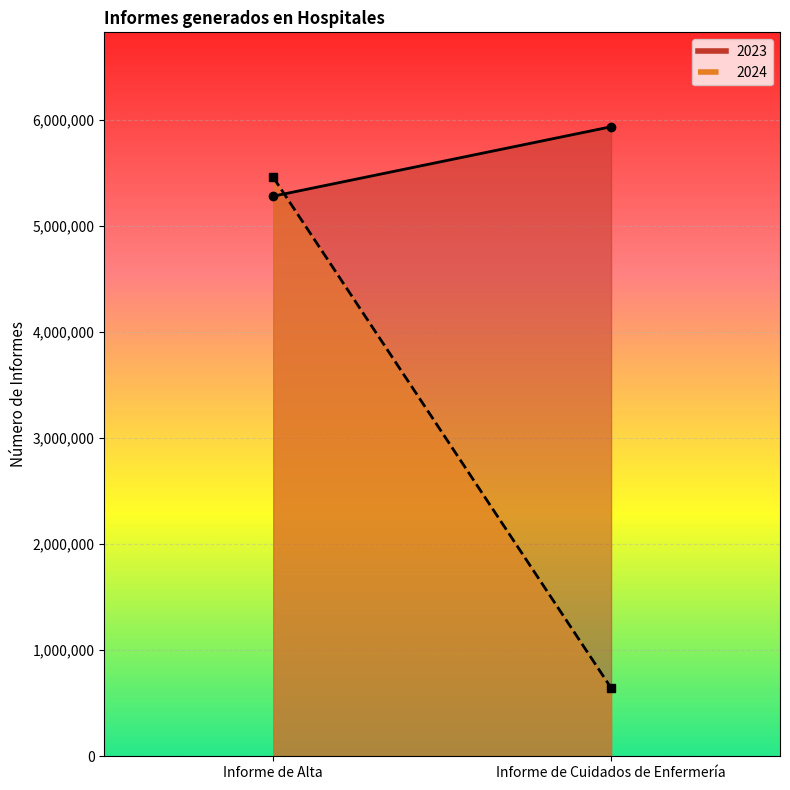

Rank the categories by 2023 value from lowest to highest.

Informe de Alta, Informe de Cuidados de Enfermería